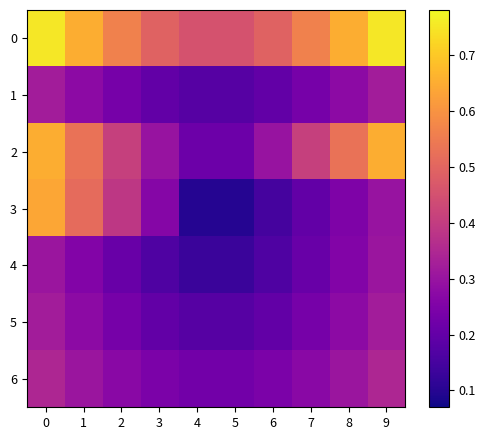

Which category has the lowest value across all series?

4